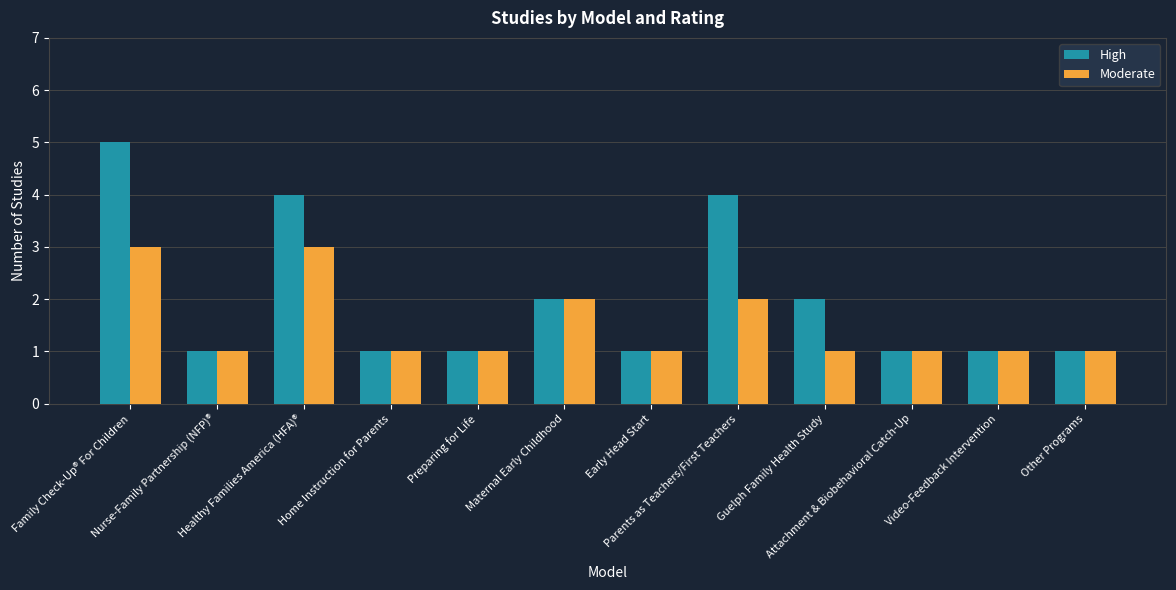

What is the greatest value displayed?

5